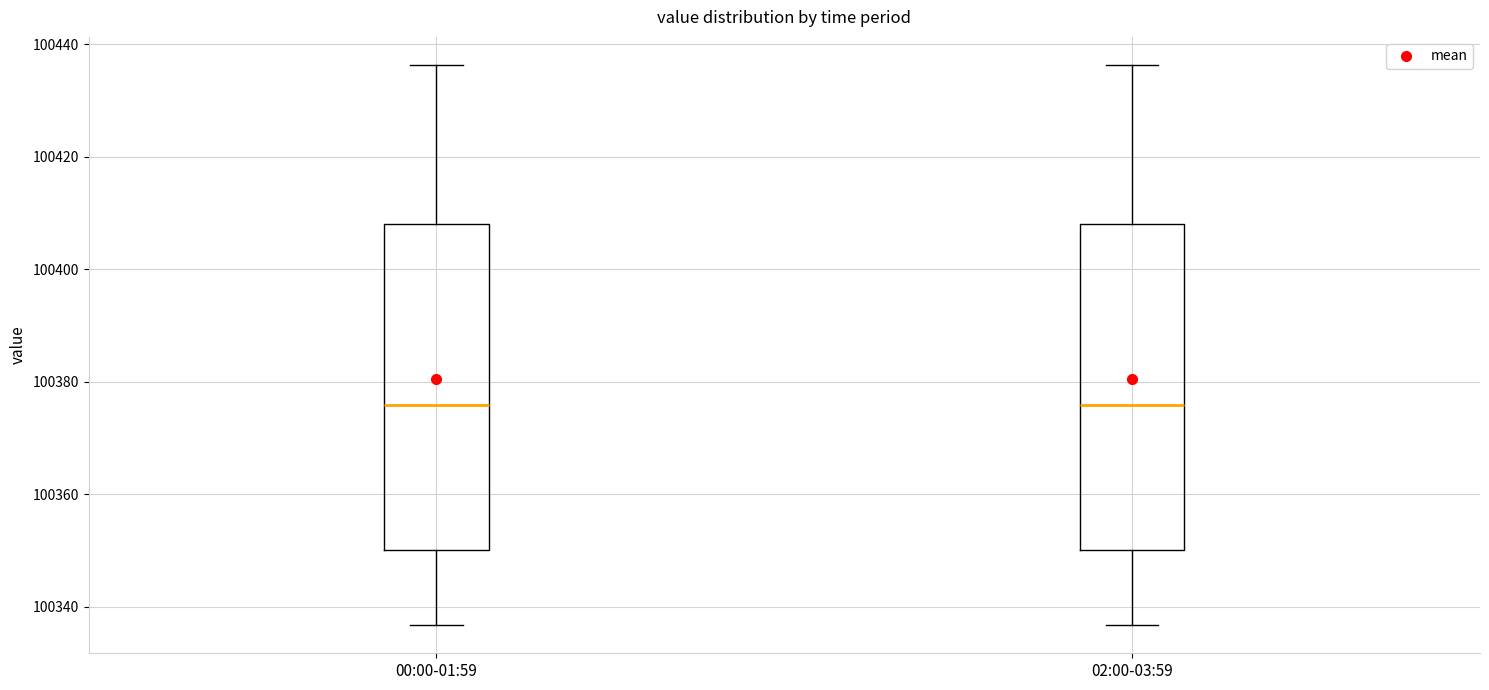

Reading left to right, read every box against the y-axis: the position of its median line, the range the box covers, and the ends of its whiskers. The values are not printed on the chart, so give them approximately, as read against the axis.

00:00-01:59: median 100376, box 100350 to 100408, whiskers 100336 to 100436
02:00-03:59: median 100376, box 100350 to 100408, whiskers 100336 to 100436